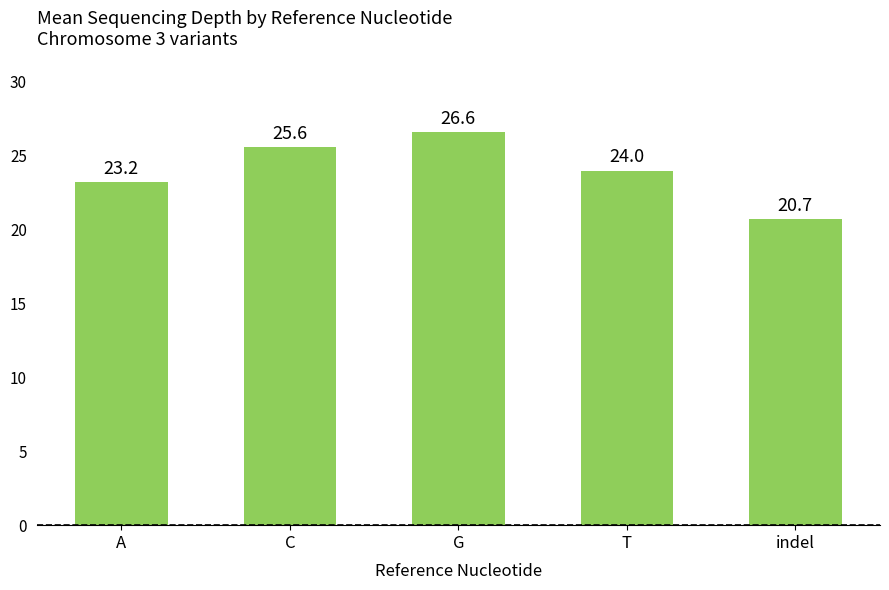

What is the change in value from T to indel?

-3.3